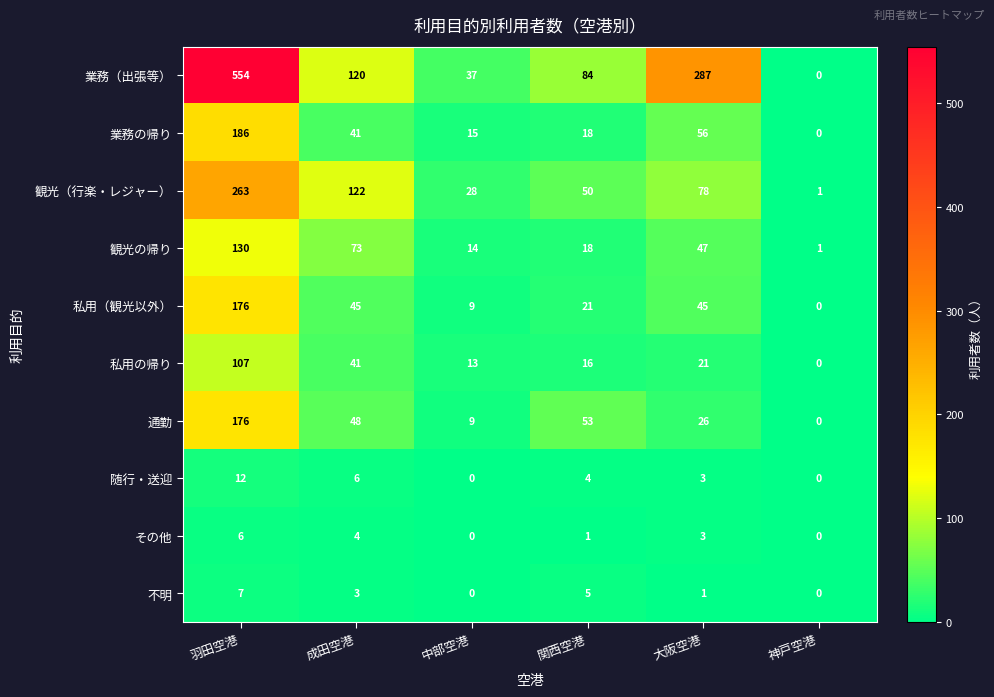

Which series changed the most between 成田空港 and 神戸空港?

観光（行楽・レジャー）